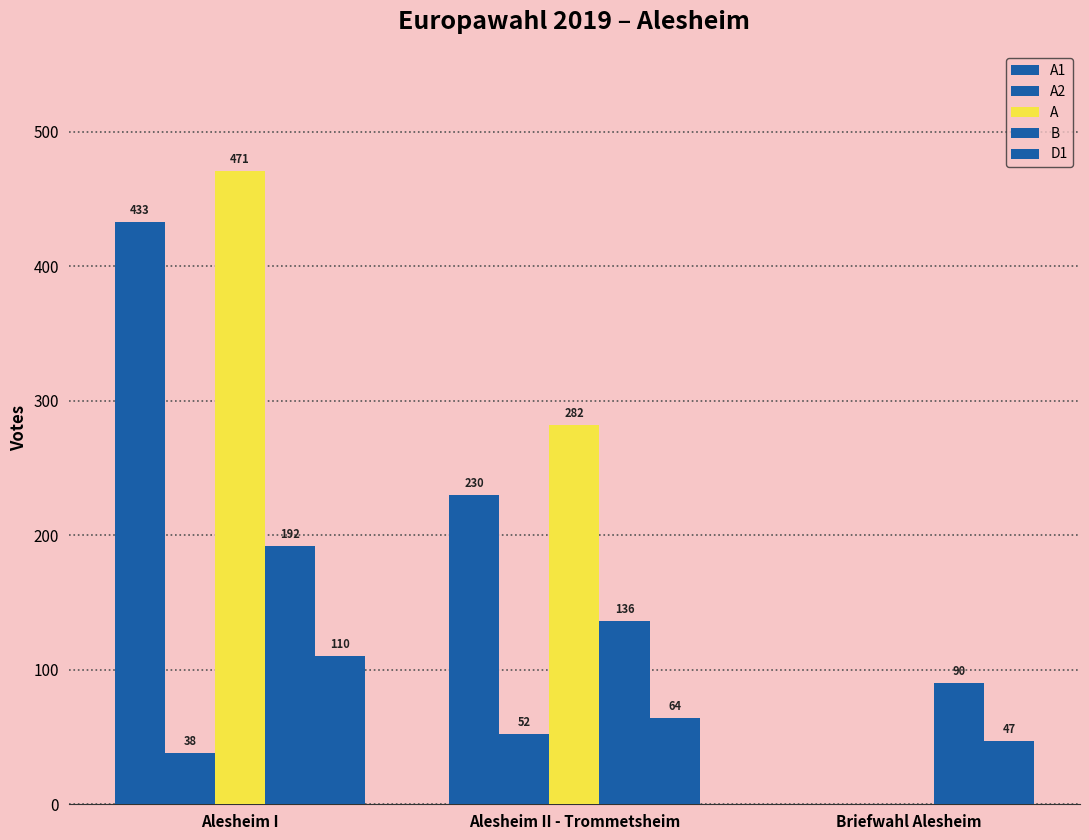

At which category does the chart reach its minimum across all series?

Briefwahl Alesheim